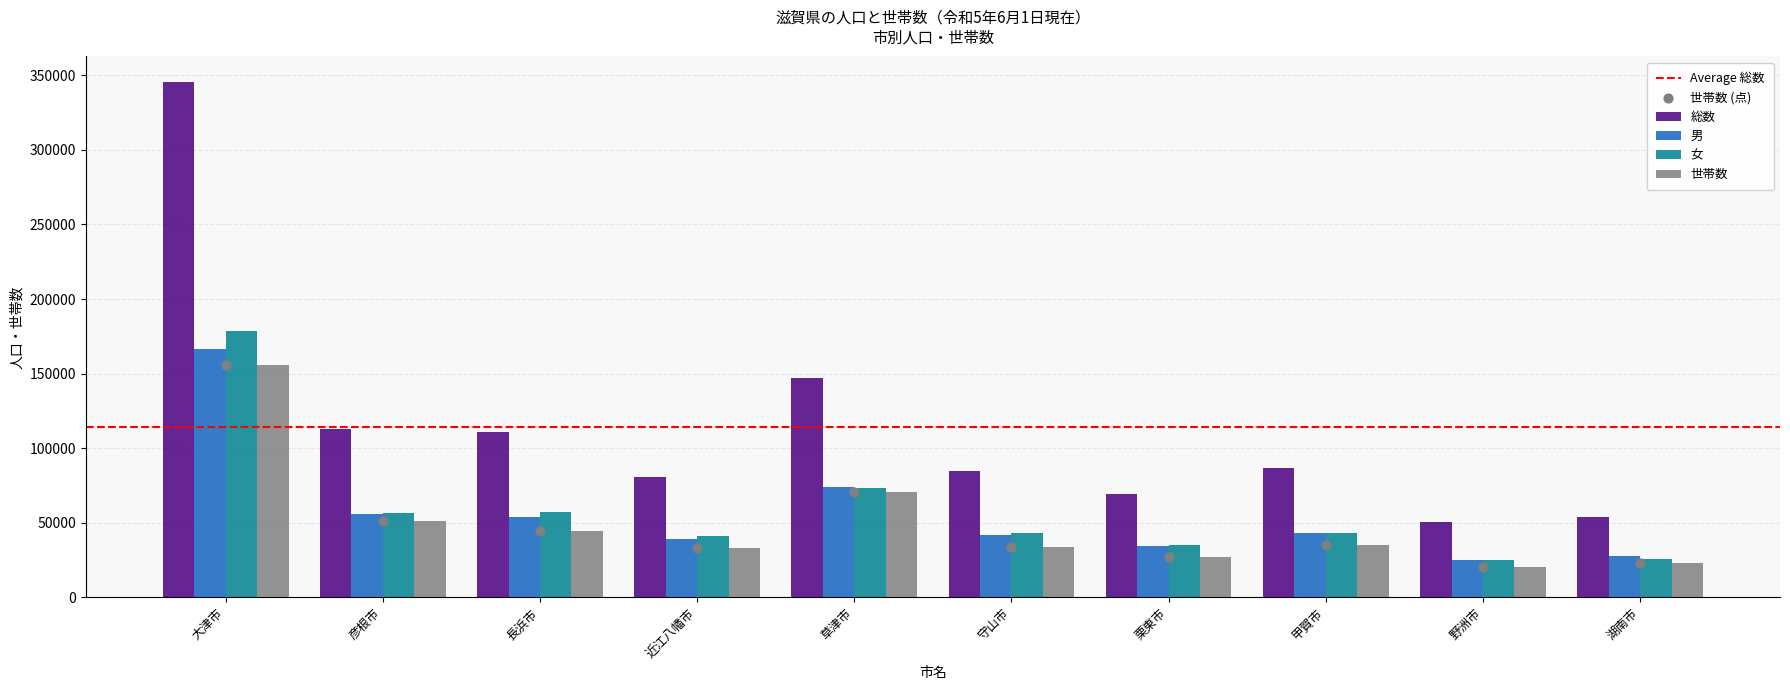

Which series has the largest total across all categories?

総数